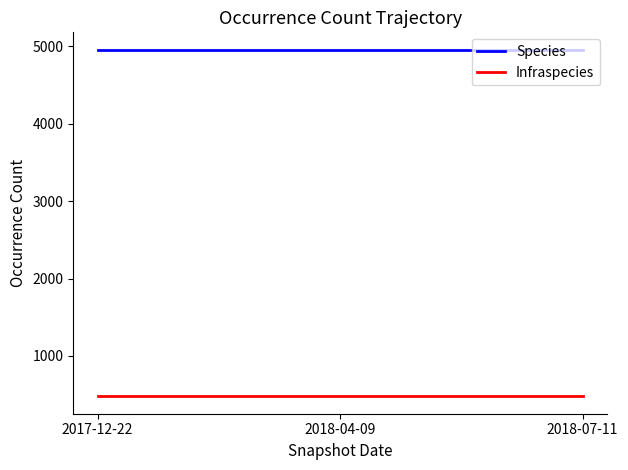

What is the maximum value for Species?

4959